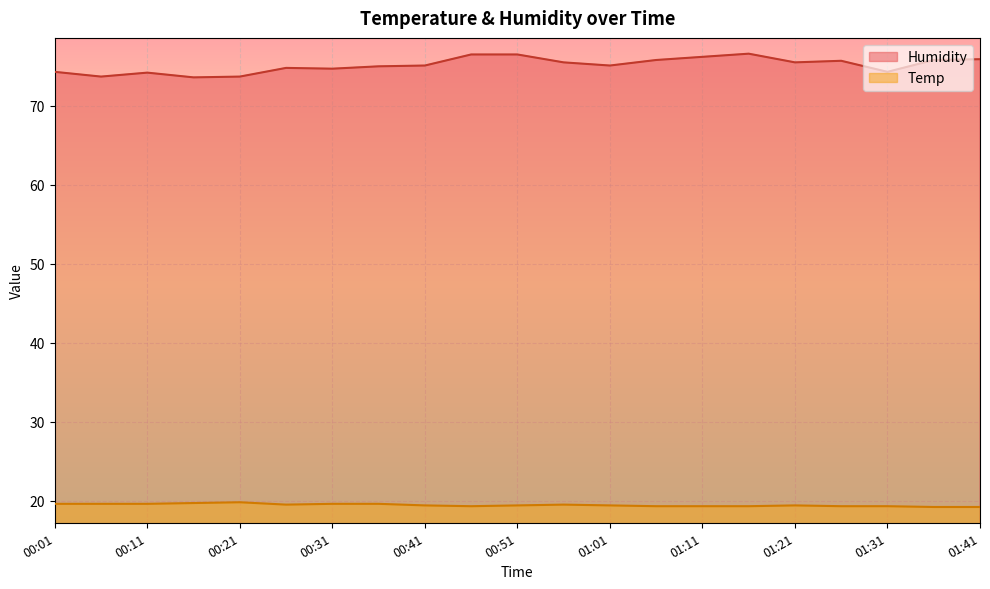

How many data points in Humidity are less than 75?

8